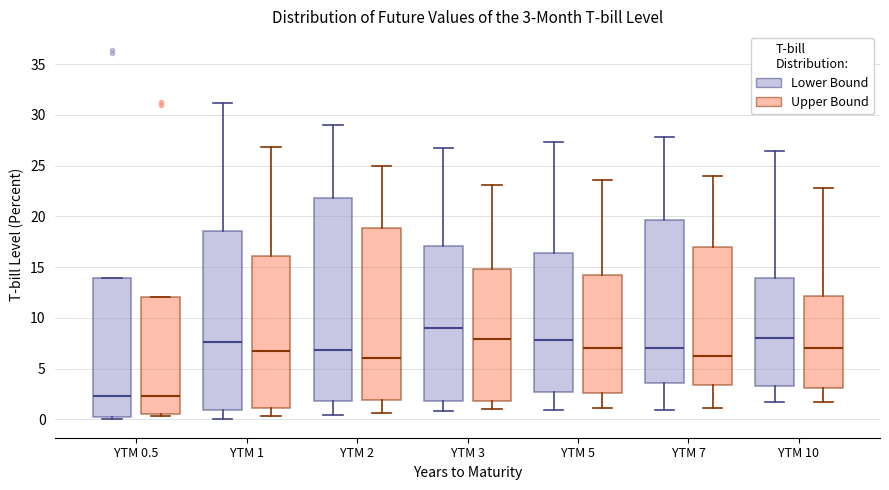

Which box is the tallest, from its lower edge to its upper edge?

YTM 2 (Lower Bound)